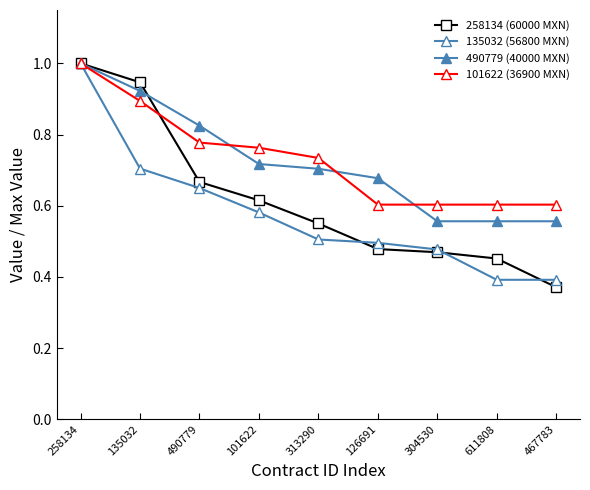

True or false: 135032 (56800 MXN) has a value of 0.7 at 467783.

False